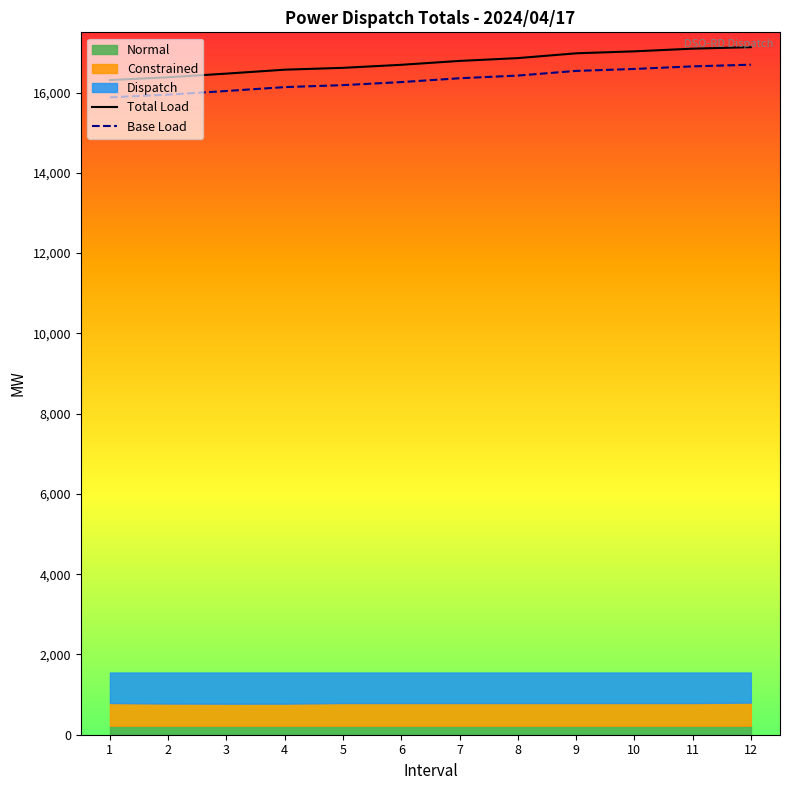

Is it true that Total Load equals 22070.5 at 2?

False